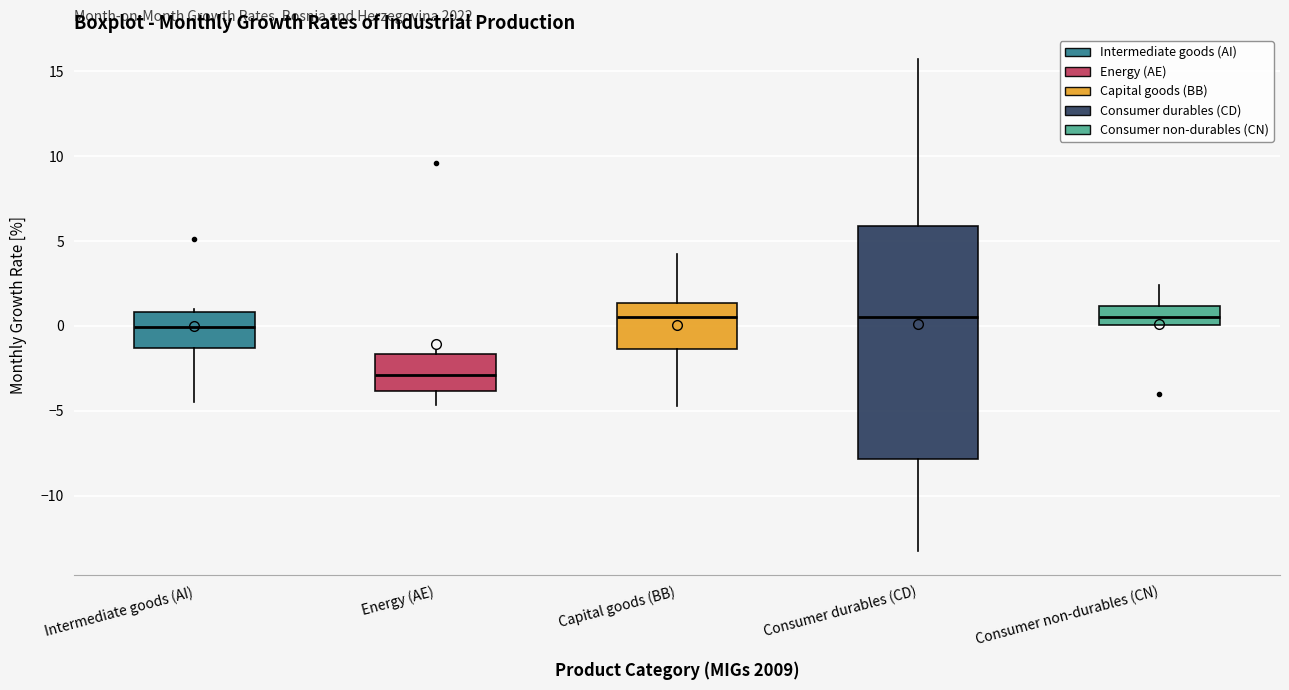

Which box is the tallest, from its lower edge to its upper edge?

Consumer durables (CD)